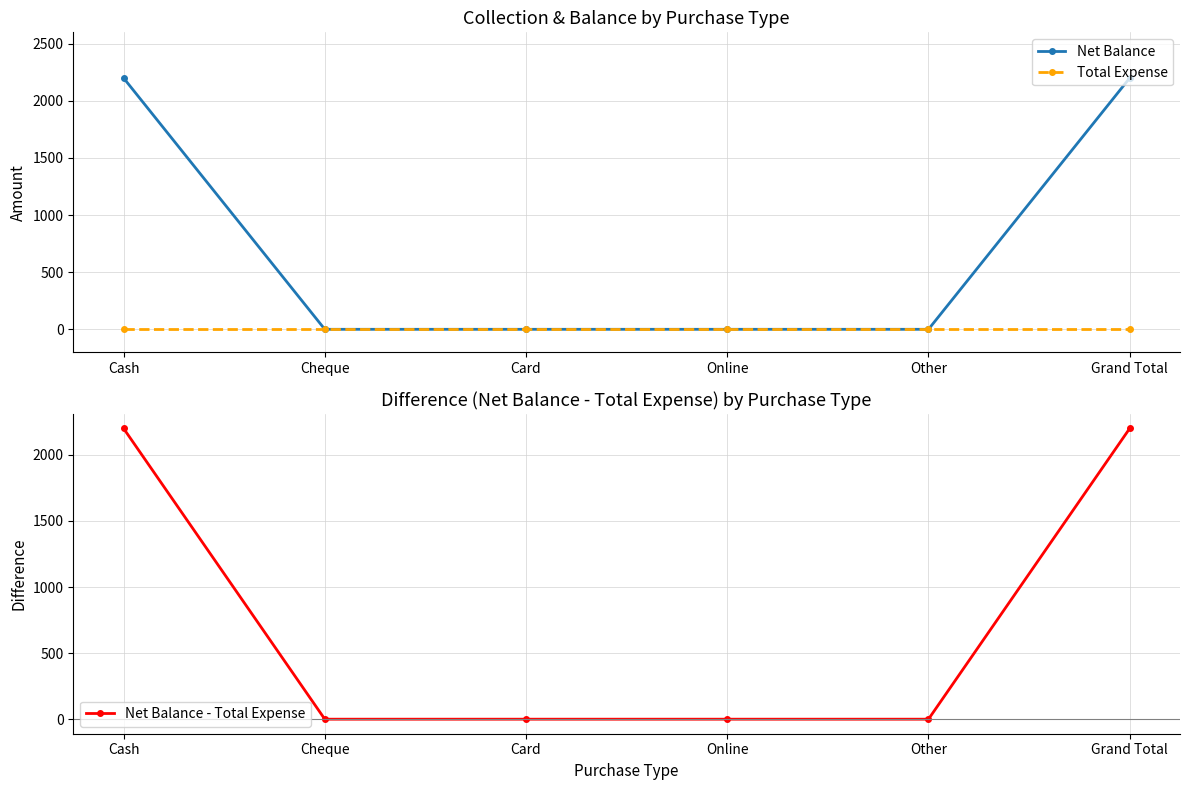

Count the number of categories in the chart.

6